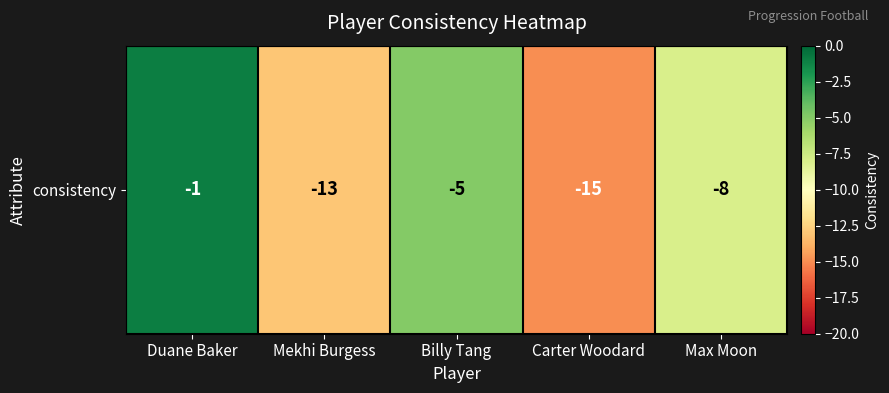

What is the smallest value displayed?

-15